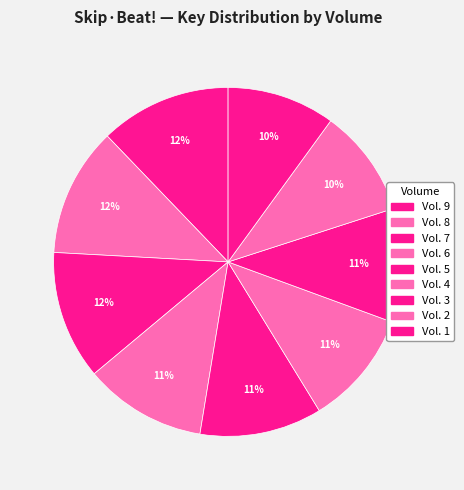

Combined, do Vol. 4 and Vol. 3 account for over 50%?

No